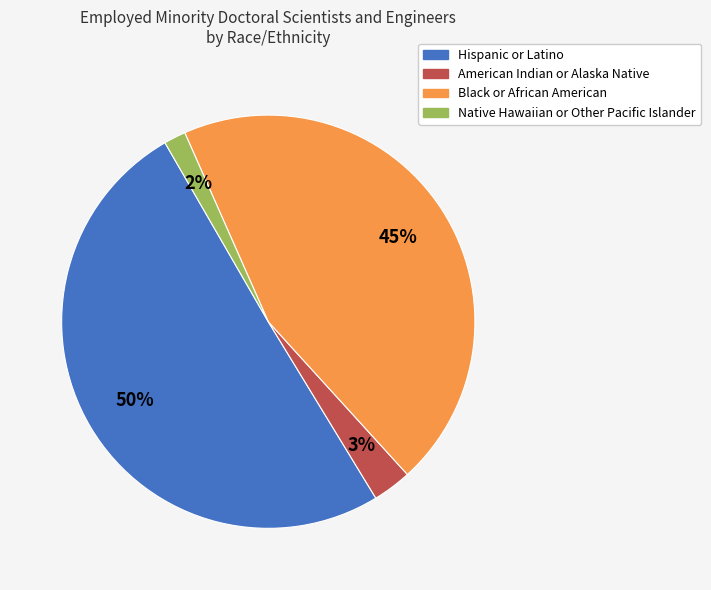

Count the number of slices in the pie.

4